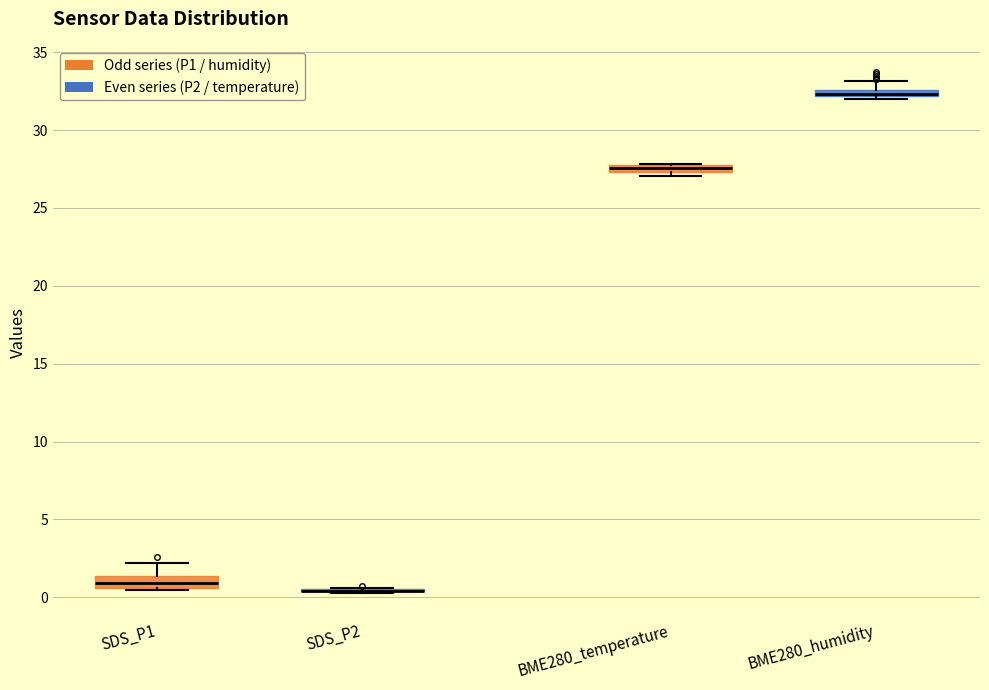

Where is the lower edge of the box for BME280_temperature on the y-axis? The values are not printed on the chart, so give them approximately, as read against the axis.

27.5